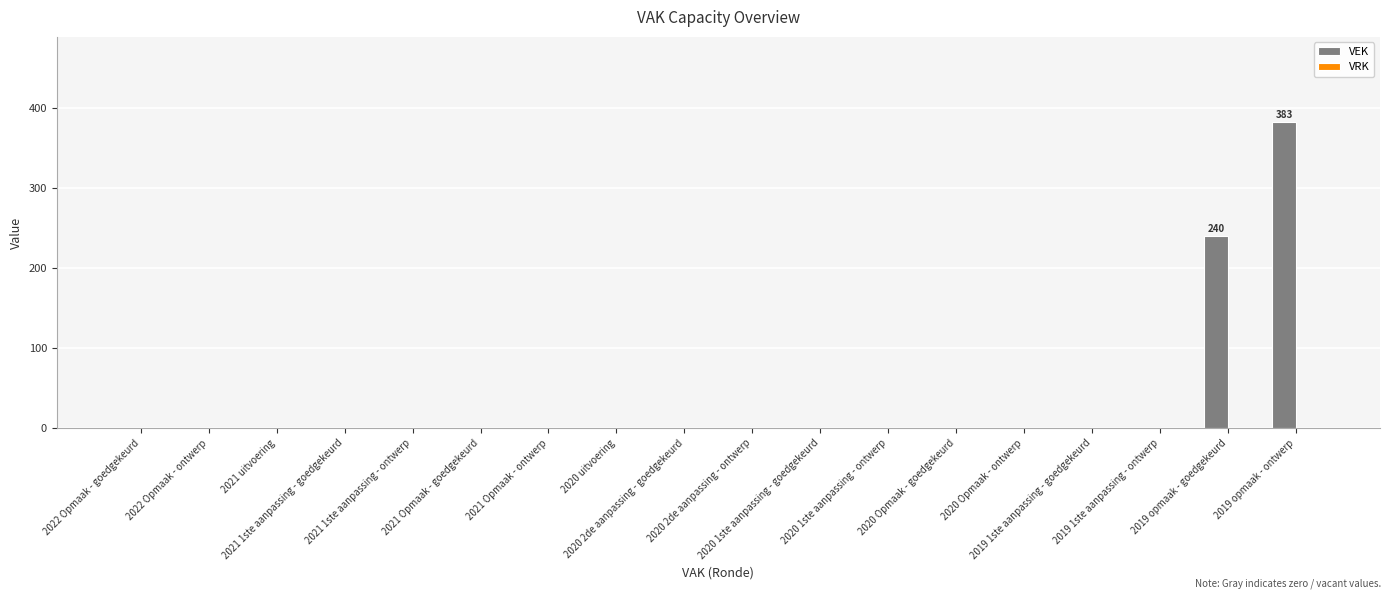

What is the greatest value displayed?

383